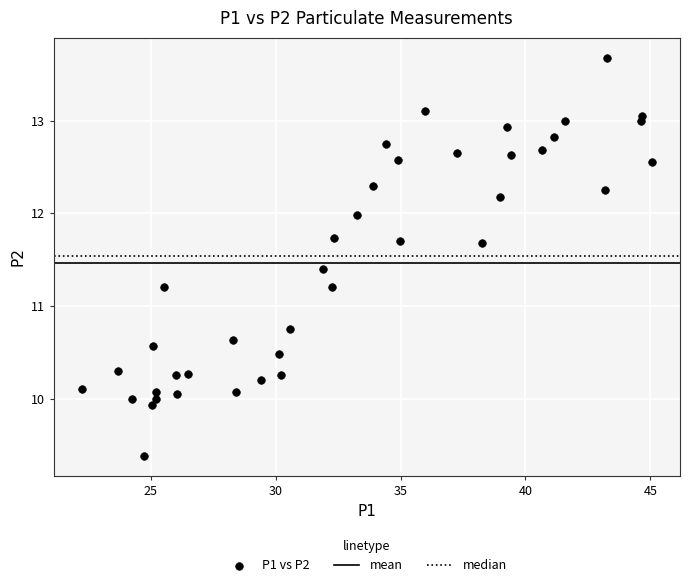

What is the range of X values (max minus min)?

22.8